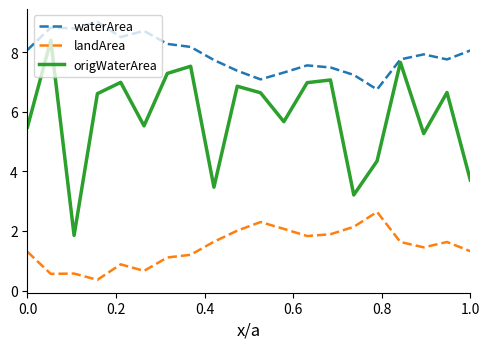

True or false: landArea and waterArea cross at least once.

False